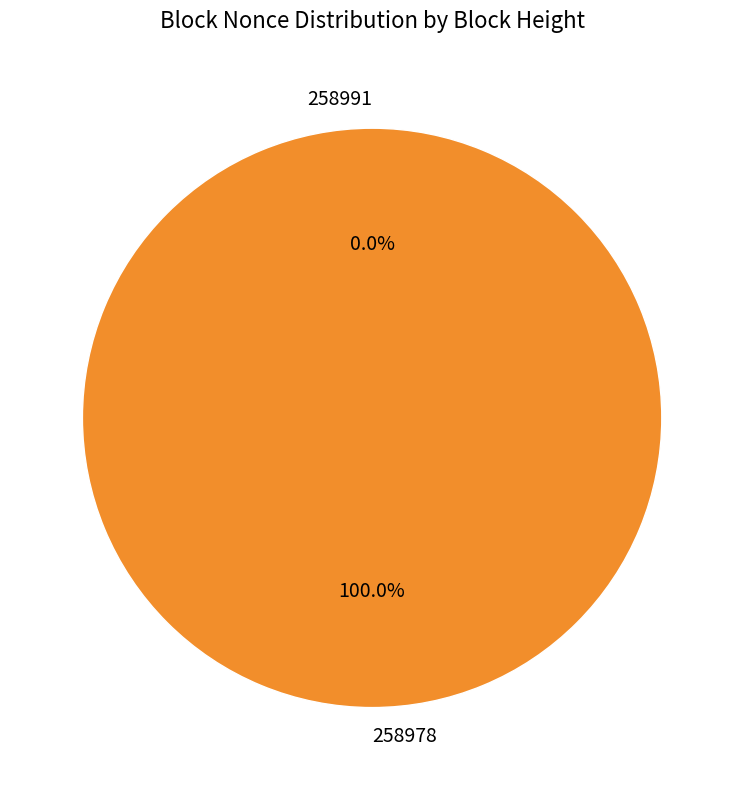

What is the largest slice in the pie chart?

258978